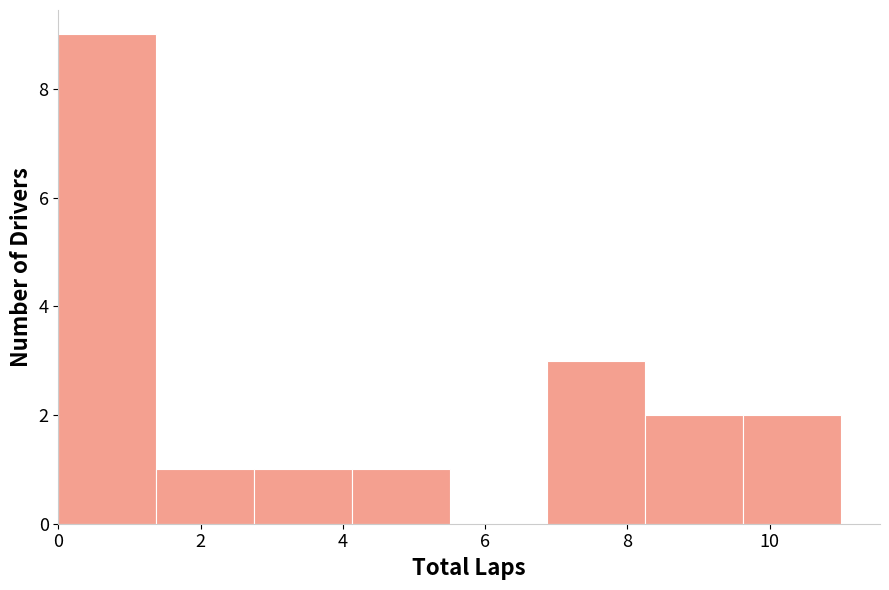

Over which range of the x-axis is the bar tallest?

0.0 to 1.4